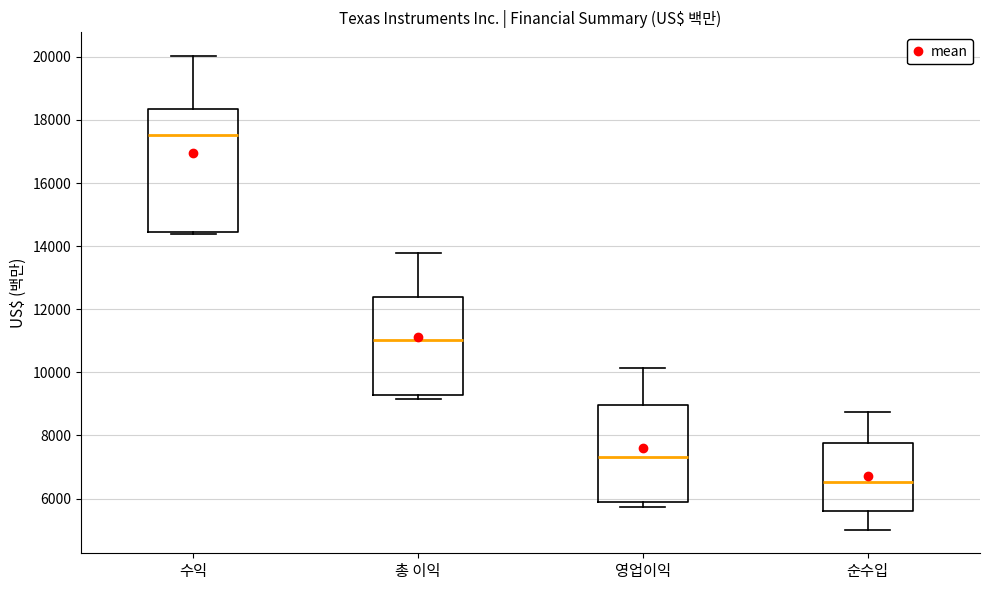

Reading left to right, transcribe this box plot: for each box, give where its median line is, the range the box spans, and where its two whiskers end, as read against the y-axis. The values are not printed on the chart, so give them approximately, as read against the axis.

수익: median 17600, box 14400 to 18400, whiskers 14400 (just below the box's lower edge) to 20000
총 이익: median 11000, box 9200 to 12400, whiskers 9200 (just below the box's lower edge) to 13800
영업이익: median 7400, box 5800 to 9000, whiskers 5800 (just below the box's lower edge) to 10200
순수입: median 6600, box 5600 to 7800, whiskers 5000 to 8800